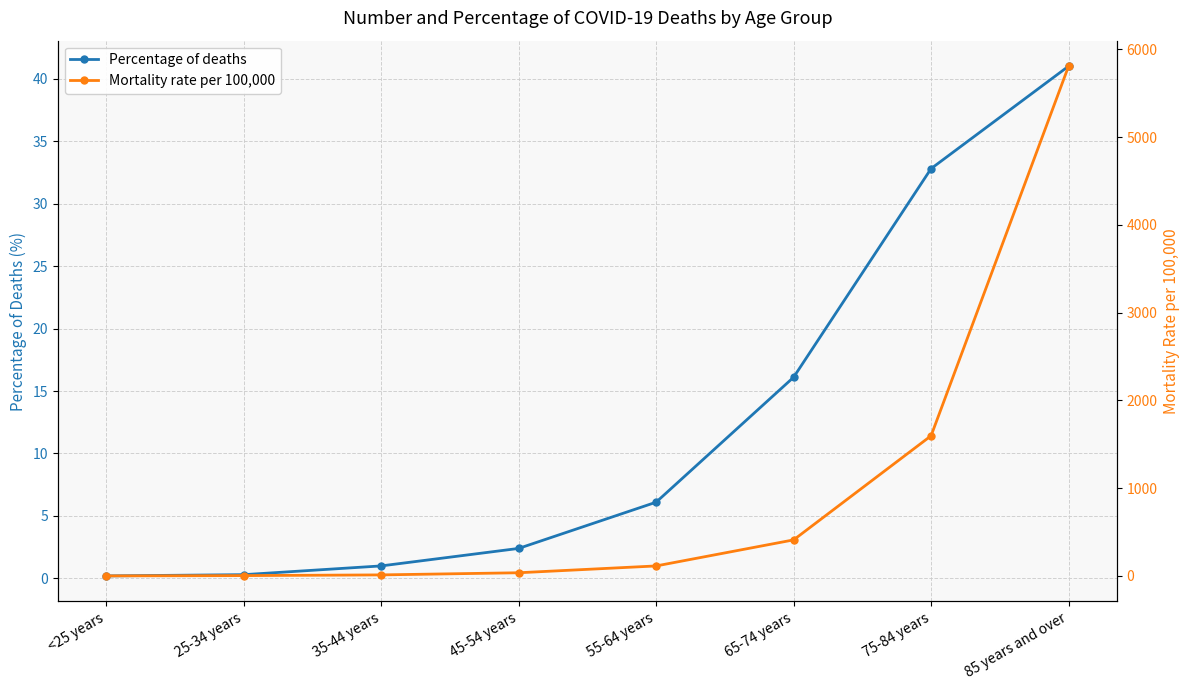

What is the difference between the highest and lowest values at 35-44 years?

11.5